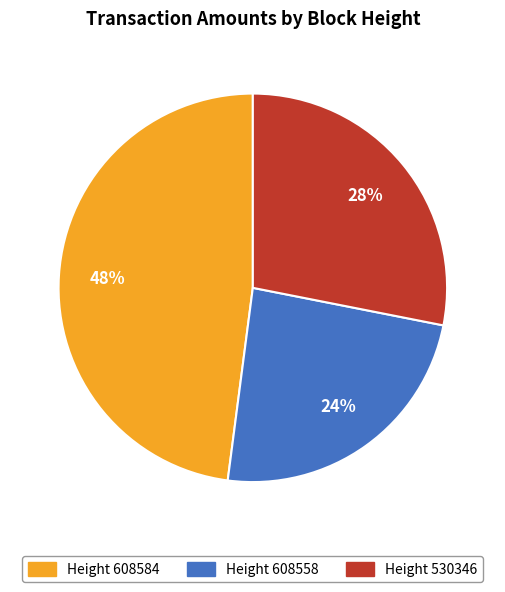

Do Height 530346 and Height 608584 together represent more than half of the pie?

Yes